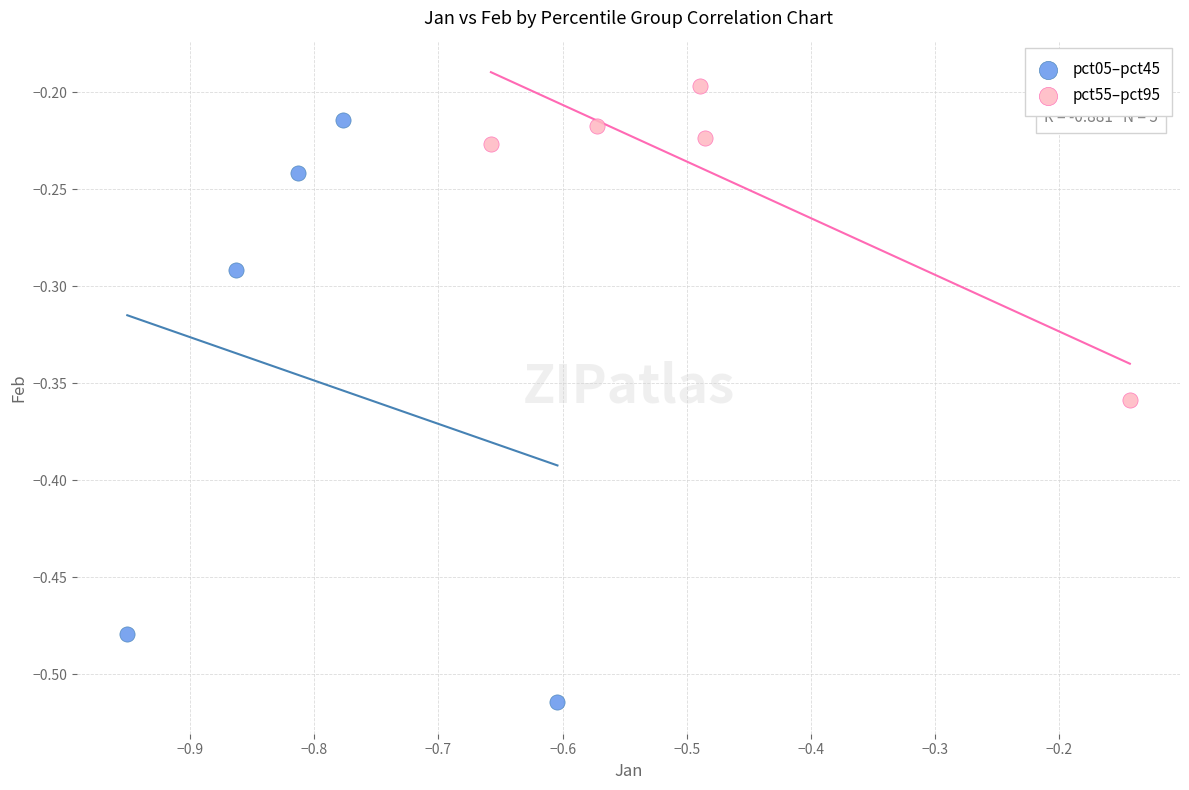

What are all the series names shown in the legend?

pct05–pct45, pct55–pct95